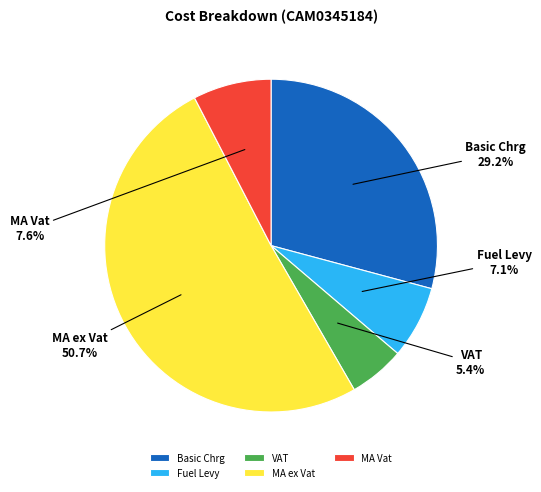

Count the number of slices in the pie.

5